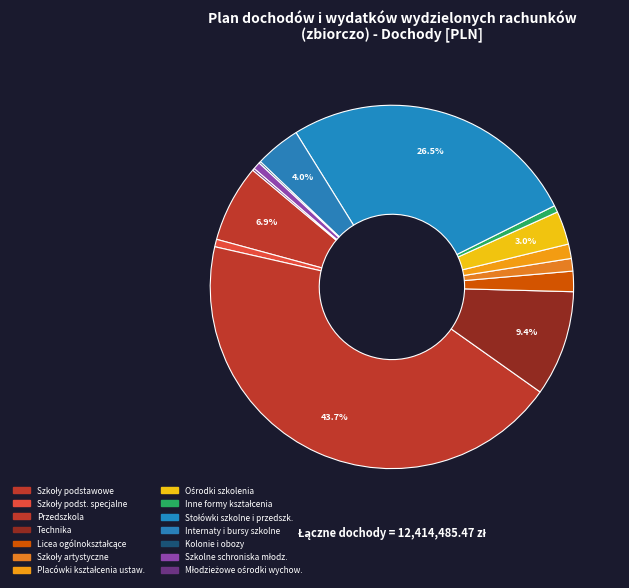

Which category has the smallest portion of the pie?

Kolonie i obozy